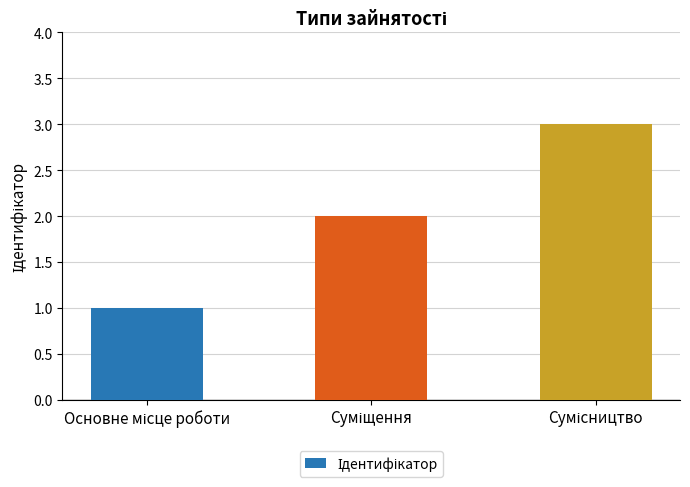

Are the bars grouped side by side (vs. stacked)?

No